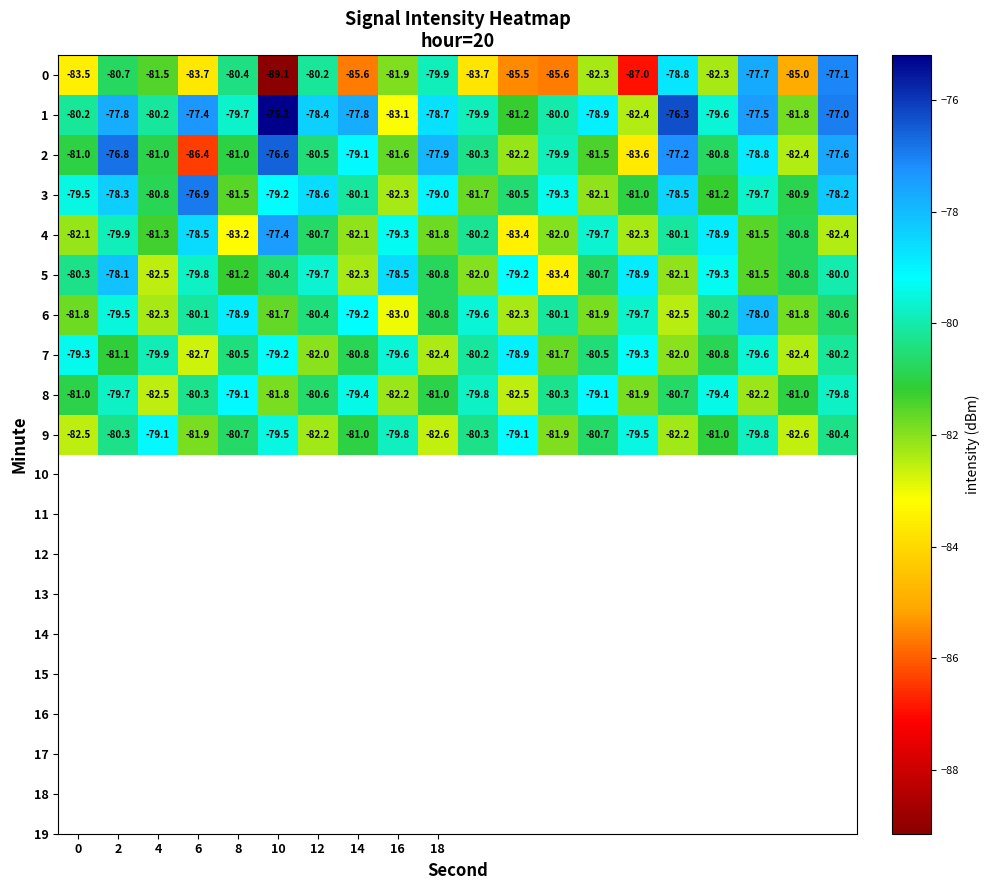

At how many categories does at least one series exceed -80?

19